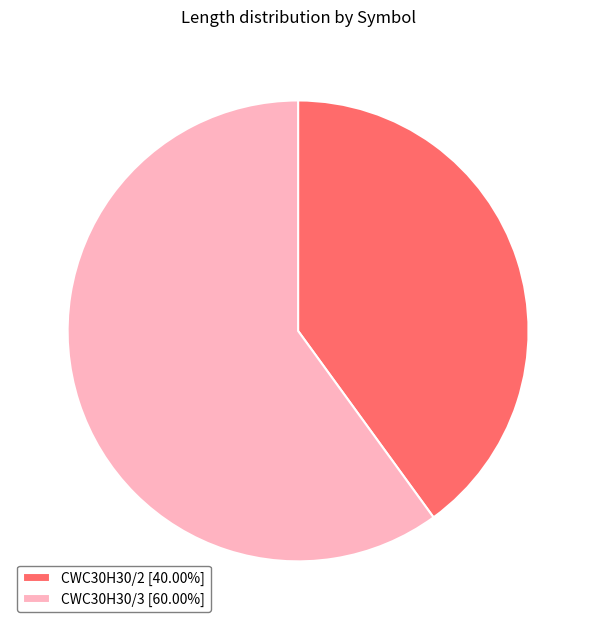

Rank the categories by value from highest to lowest.

CWC30H30/3, CWC30H30/2